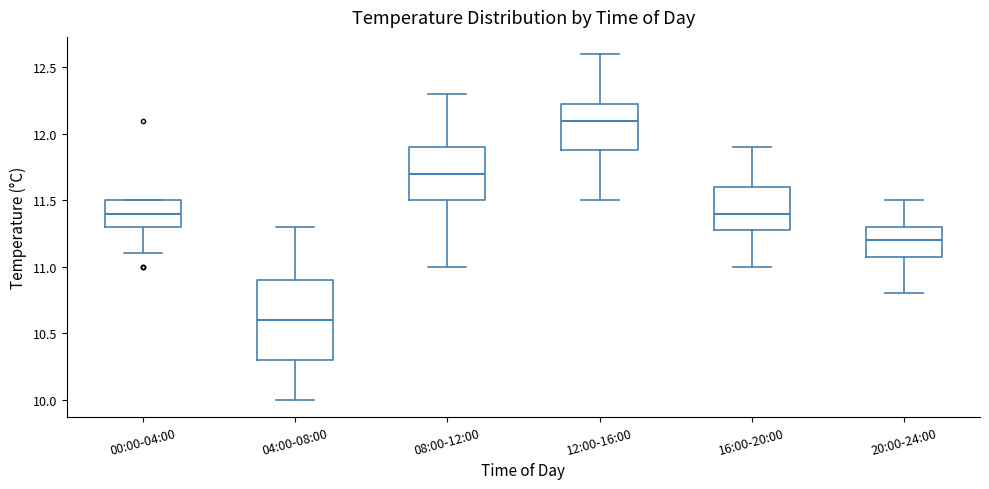

Reading left to right, transcribe this box plot: for each box, give where its median line is, the range the box spans, and where its two whiskers end, as read against the y-axis. The values are not printed on the chart, so give them approximately, as read against the axis.

00:00-04:00: median 11.40, box 11.30 to 11.50, whiskers 11.10 to 11.50
04:00-08:00: median 10.60, box 10.30 to 10.90, whiskers 10.00 to 11.30
08:00-12:00: median 11.70, box 11.50 to 11.90, whiskers 11.00 to 12.30
12:00-16:00: median 12.10, box 11.90 to 12.25, whiskers 11.50 to 12.60
16:00-20:00: median 11.40, box 11.30 to 11.60, whiskers 11.00 to 11.90
20:00-24:00: median 11.20, box 11.10 to 11.30, whiskers 10.80 to 11.50